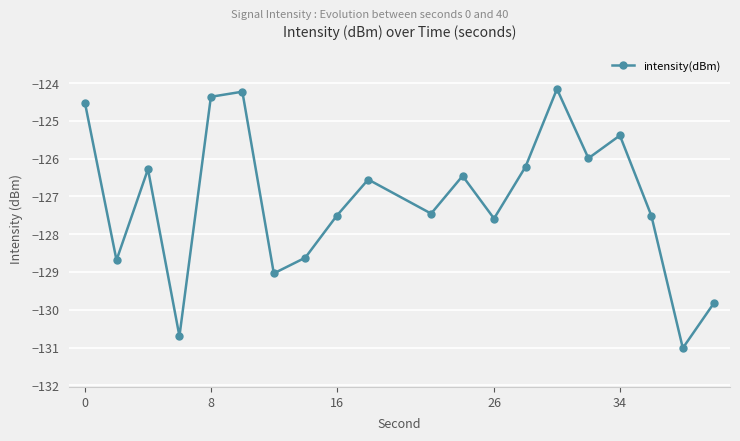

What is the value of the 4th point from the left?

-130.7